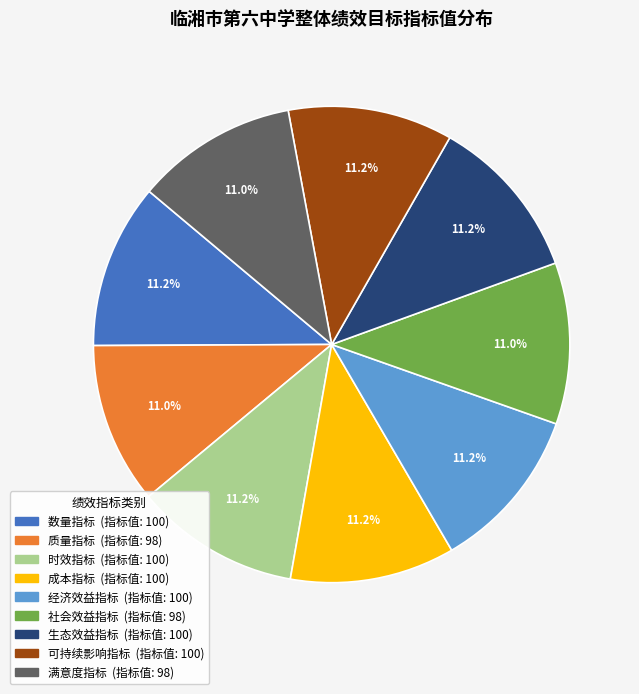

Is 成本指标 the majority of the pie?

No